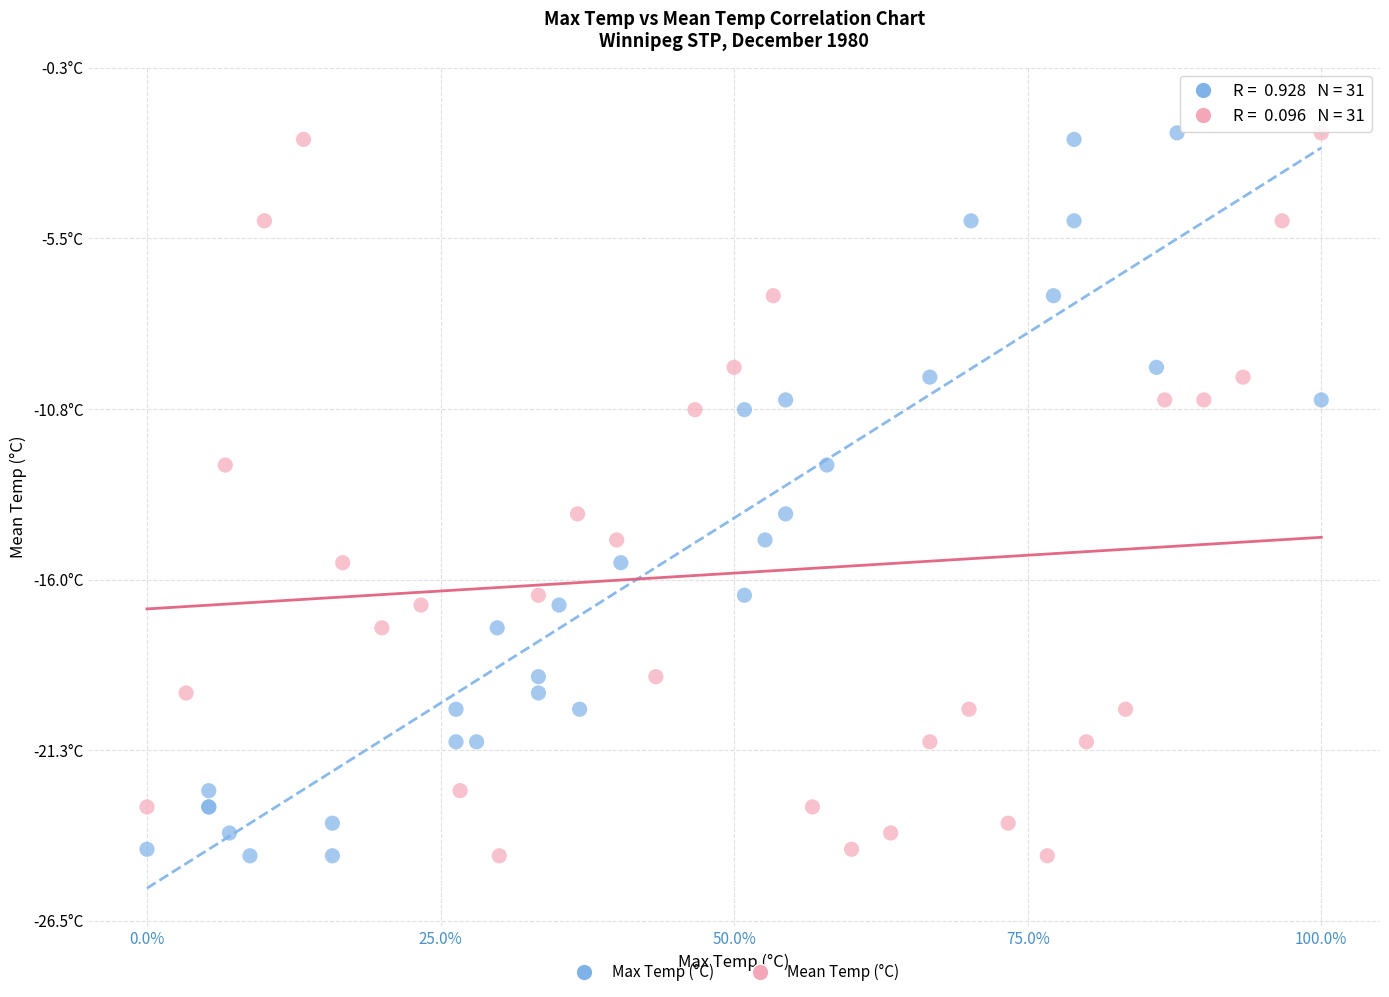

What are all the series names shown in the legend?

Max Temp (°C), Mean Temp (°C)